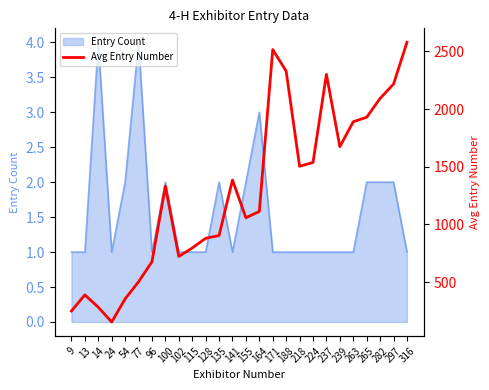

What is the greatest value displayed?

2578